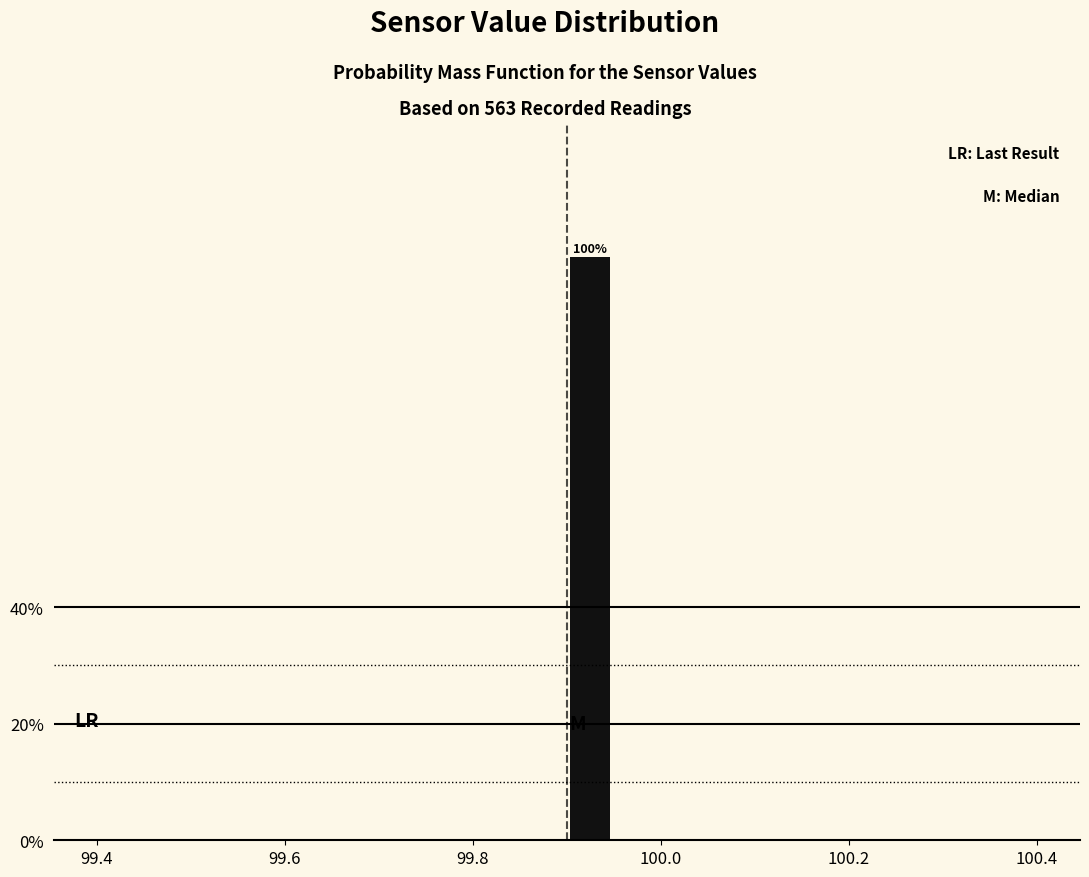

Around what value on the x-axis is the tallest bar? Give the approximate position of its centre, as read against the axis.

99.92